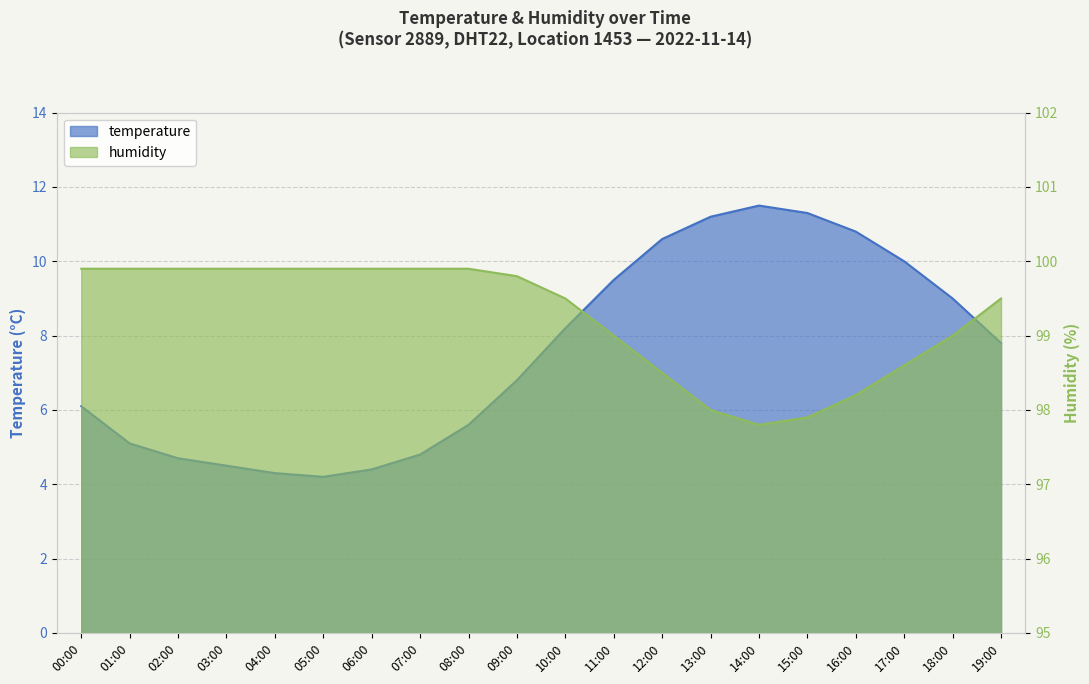

At which category is the sum across all series the highest?

14:00